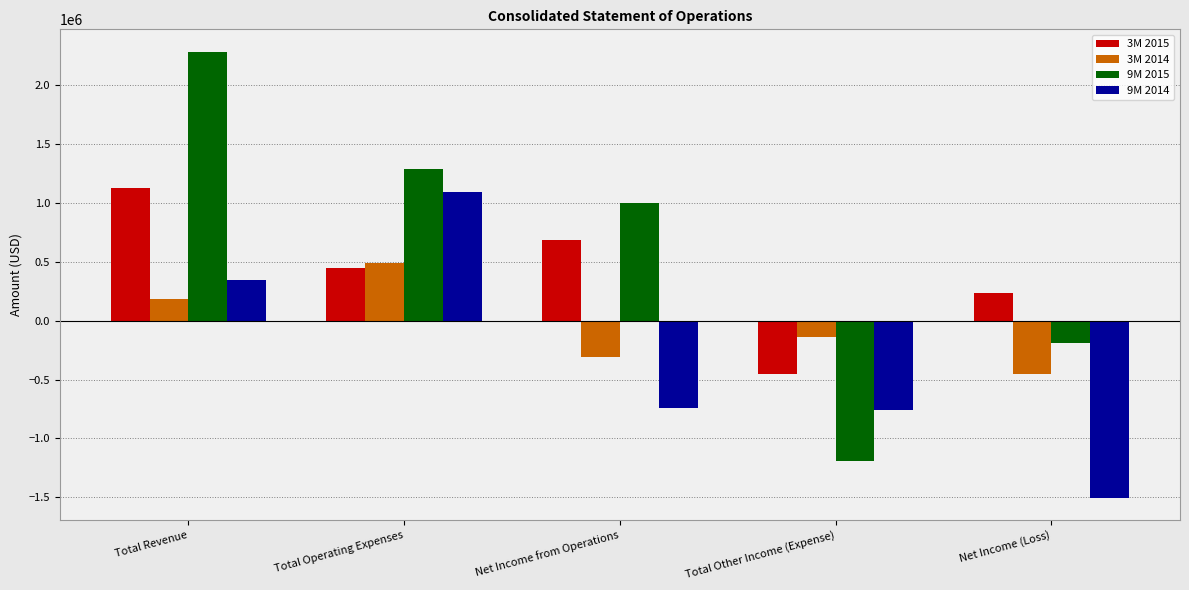

Rank the series by their average value, from highest to lowest.

9M 2015, 3M 2015, 3M 2014, 9M 2014